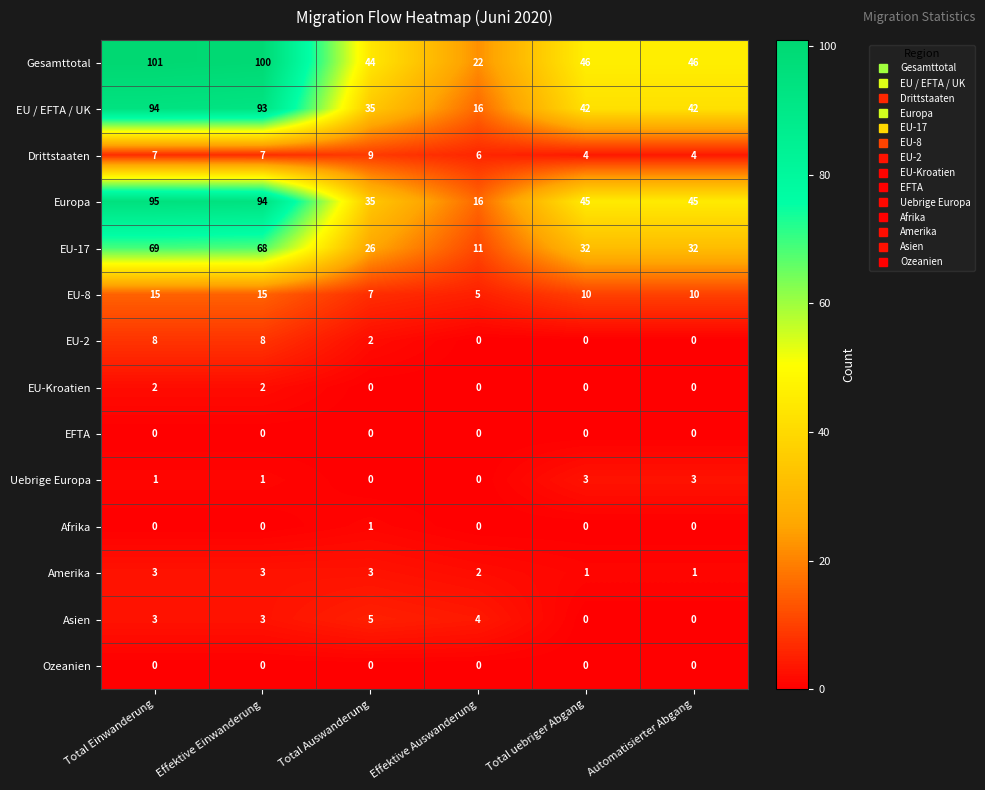

What is the difference between the highest and lowest values at Total uebriger Abgang?

46